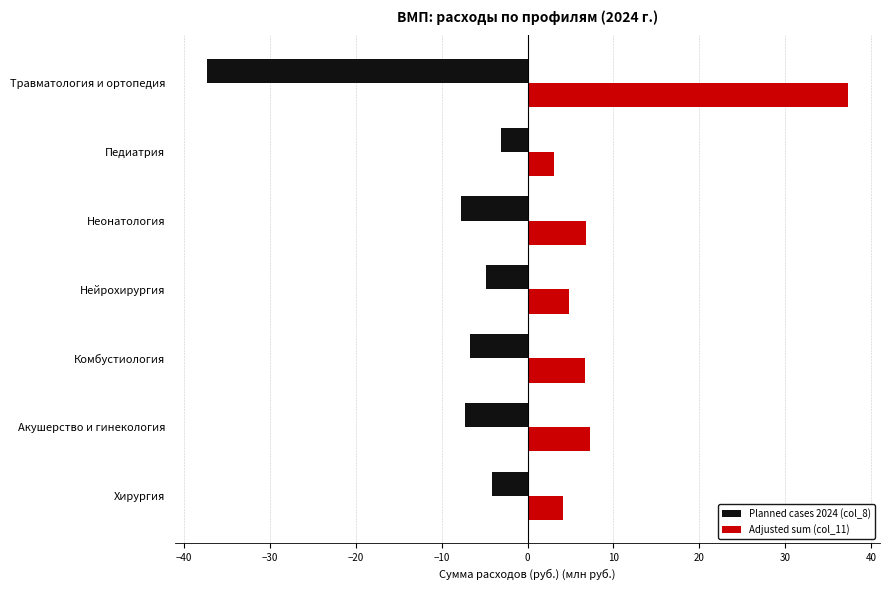

What are all the series names shown in the legend?

Planned cases 2024 (col_8), Adjusted sum (col_11)